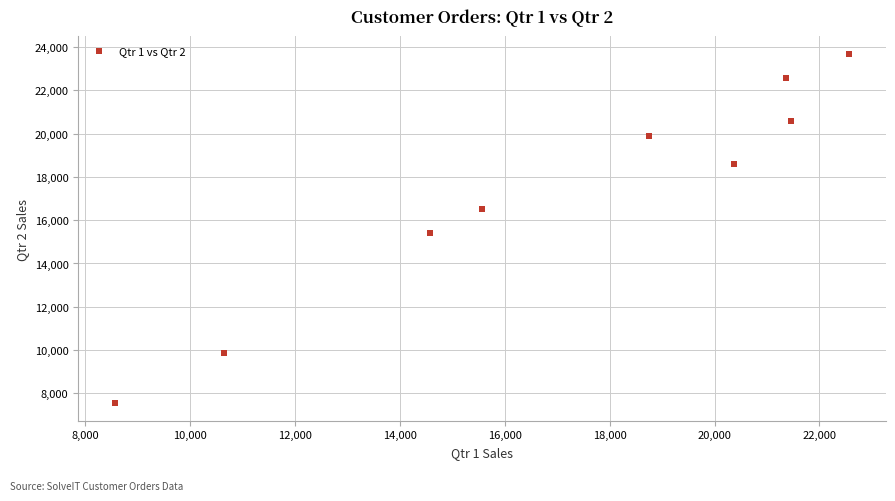

What Y value in the scatter plot is closest to 15613?

15423